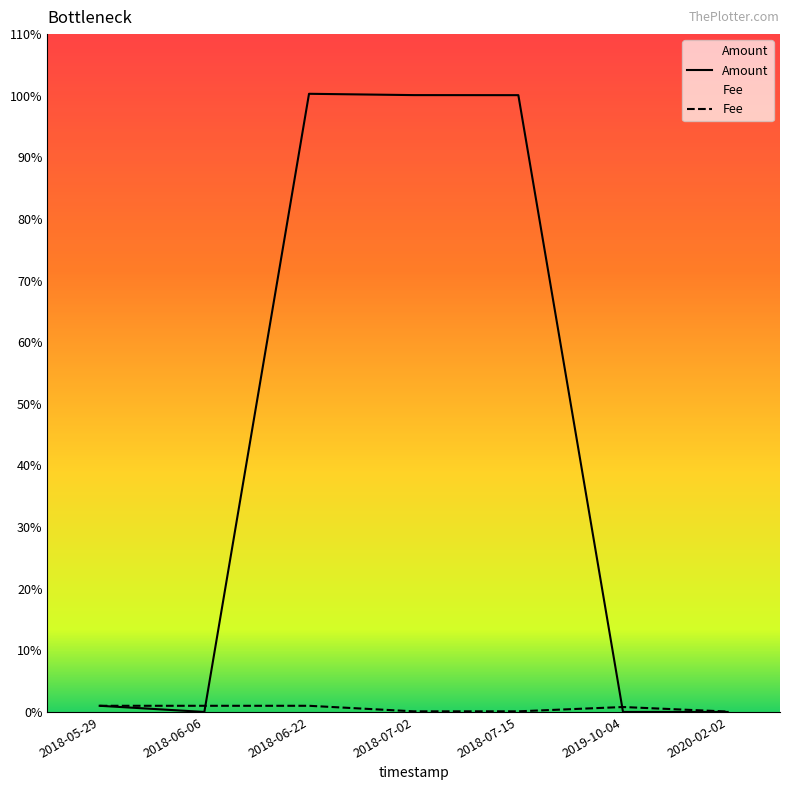

What is the sum of the Fee values at 2018-07-02 and 2018-05-29?

1.1